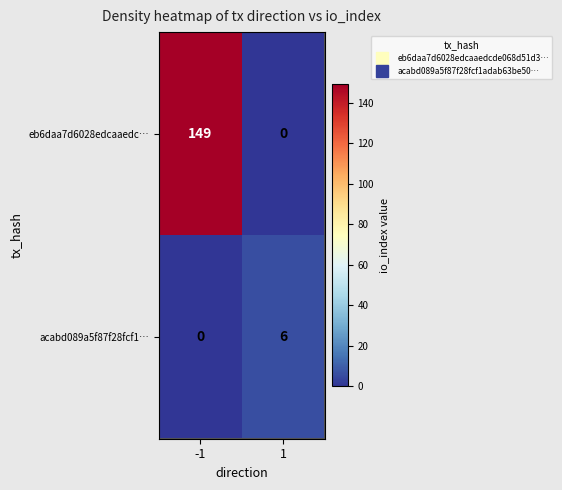

Rank the series by their maximum value, from highest to lowest.

eb6daa7d6028edcaaedc…, acabd089a5f87f28fcf1…